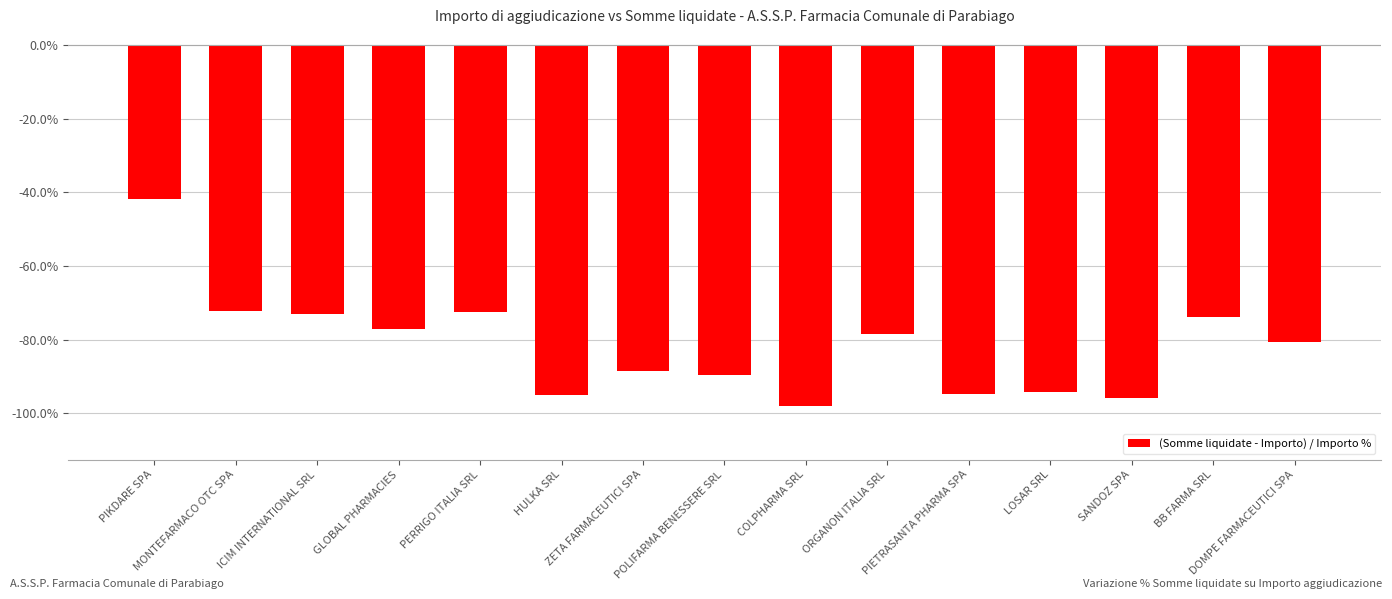

What is the greatest value displayed?

-41.8